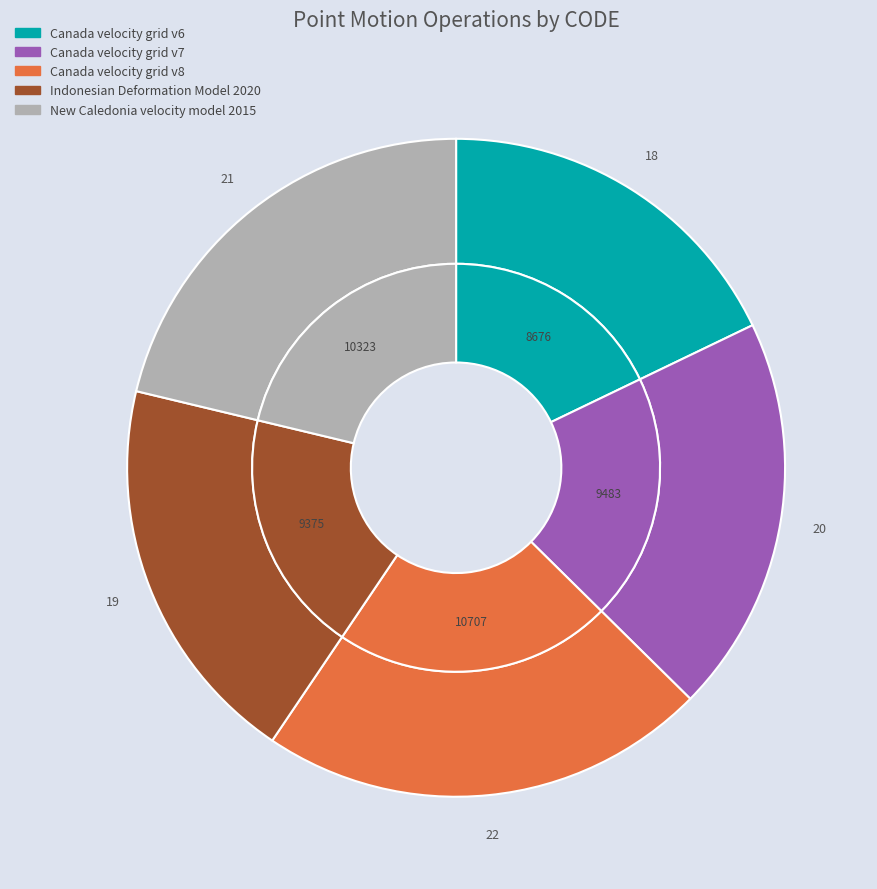

What is the change in value from Canada velocity grid v7 to New Caledonia velocity model 2015?

+840